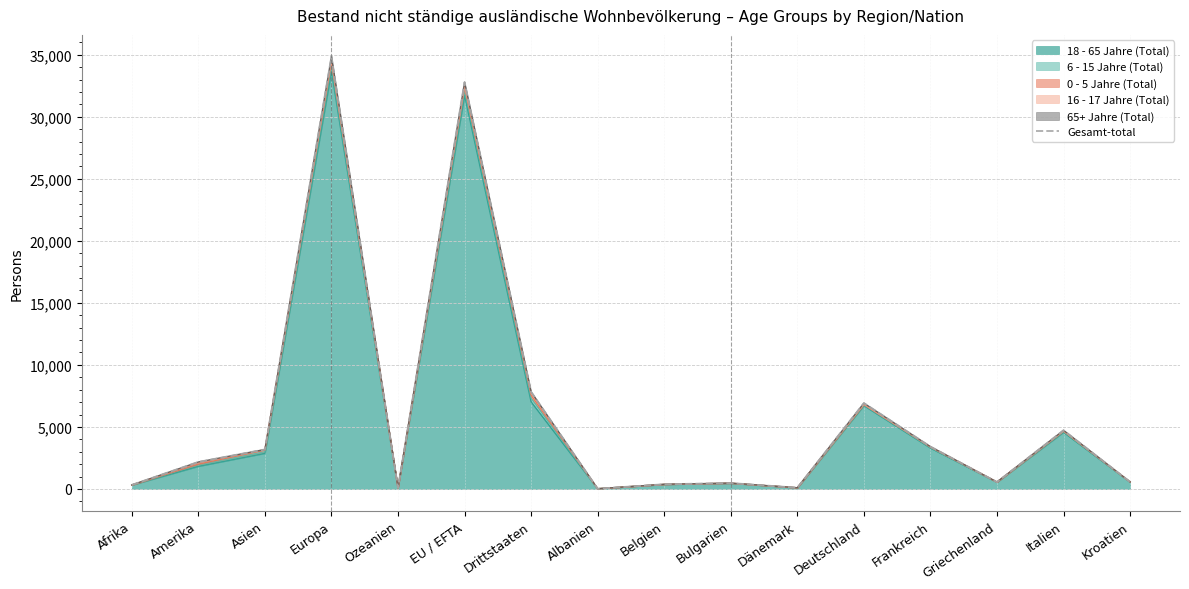

What is the difference between the values at Bulgarien and Drittstaaten?

7355